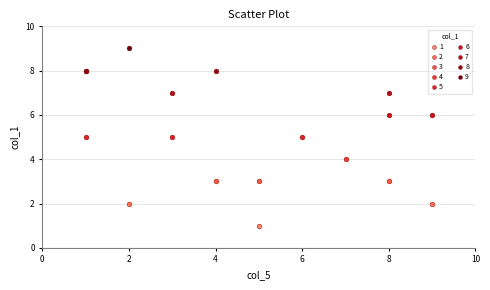

What are all the series names shown in the legend?

1, 2, 3, 4, 5, 6, 7, 8, 9